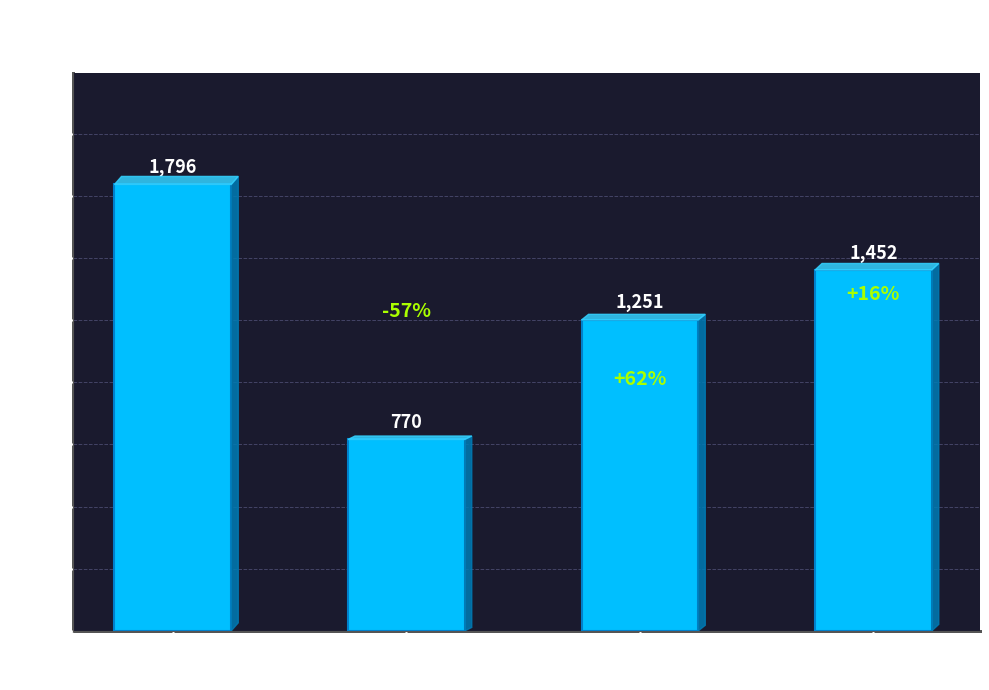

Is it true that the value at 3 Satzpunkte
(Gewonnen) is 1452?

True